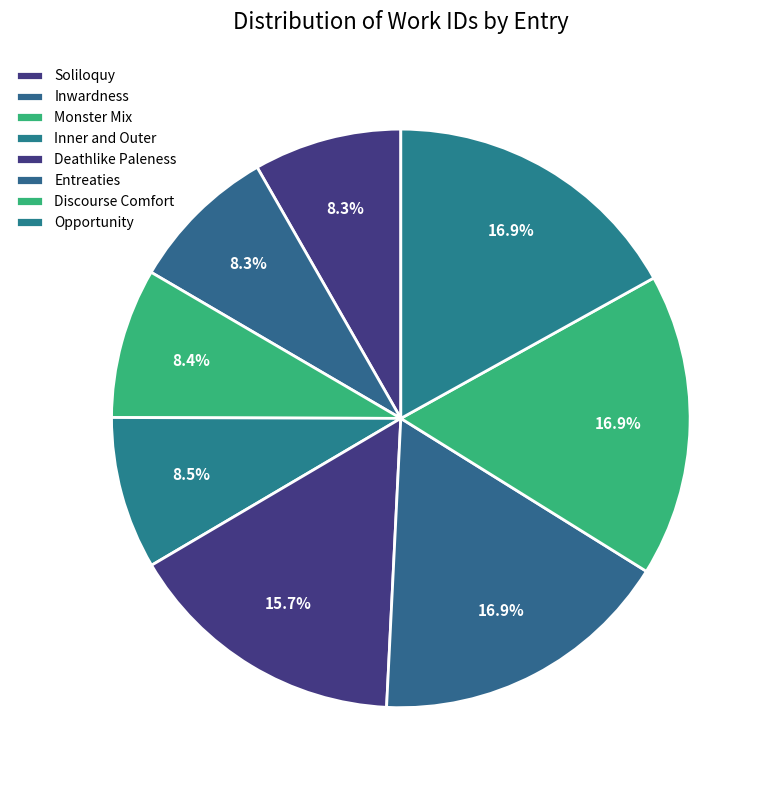

Which has a higher value, Monster Mix or Discourse Comfort?

Discourse Comfort